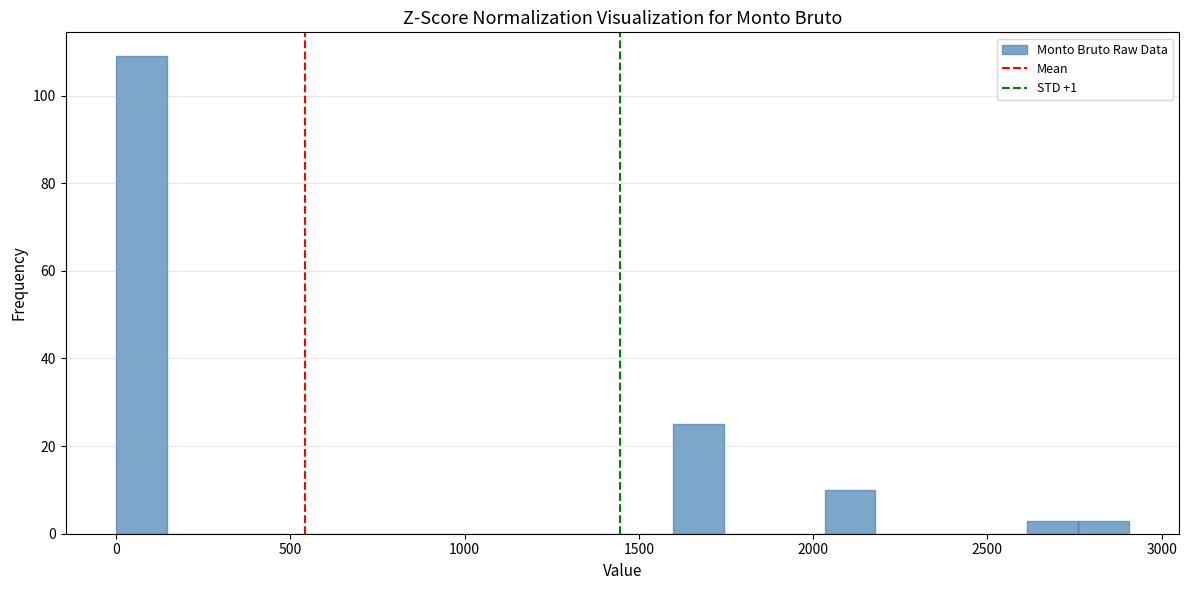

Around what value on the x-axis is the tallest bar? Give the approximate position of its centre, as read against the axis.

50